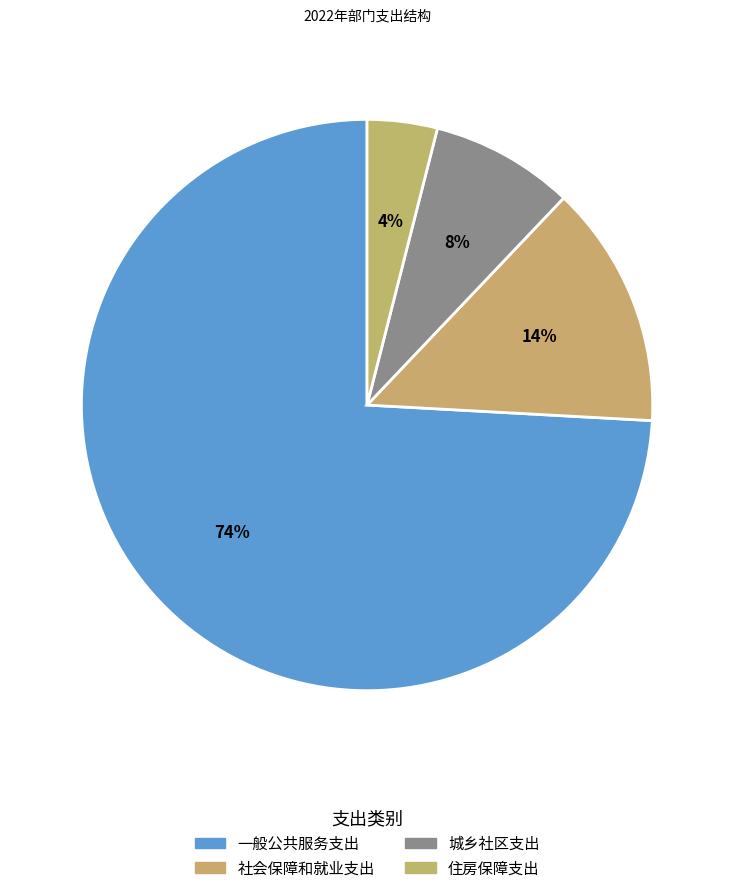

What is the majority slice?

一般公共服务支出